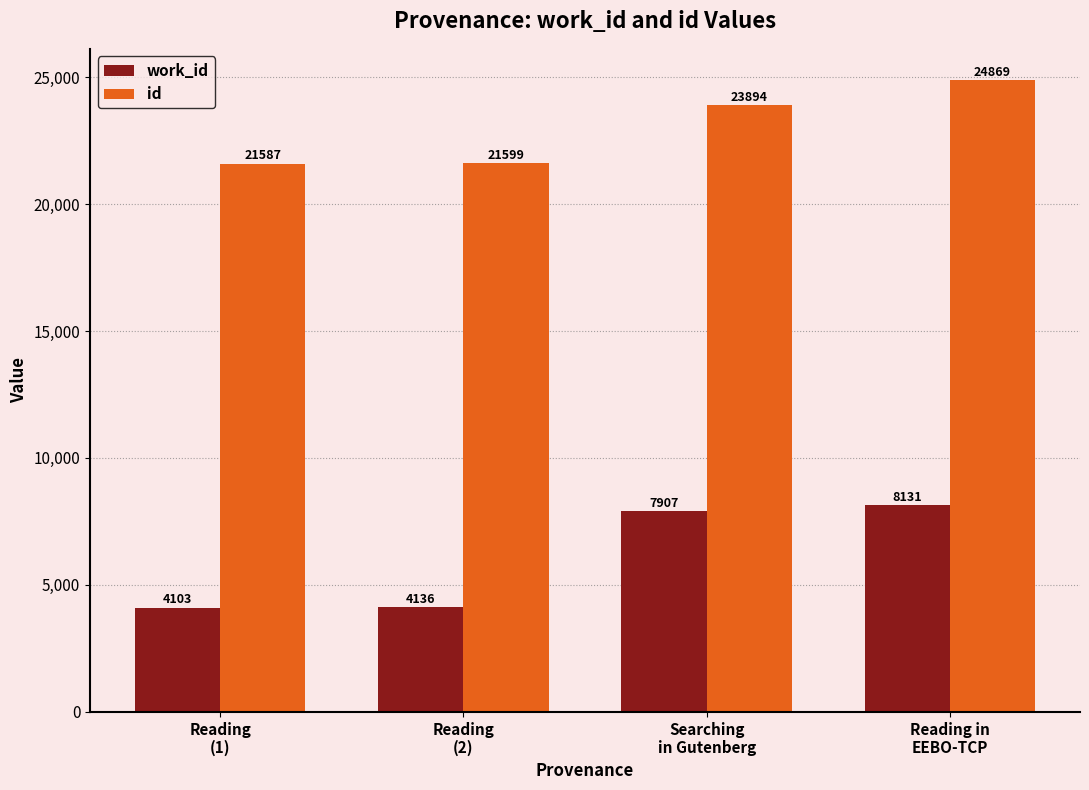

Is it true that id equals 21587 at Reading
(1)?

True